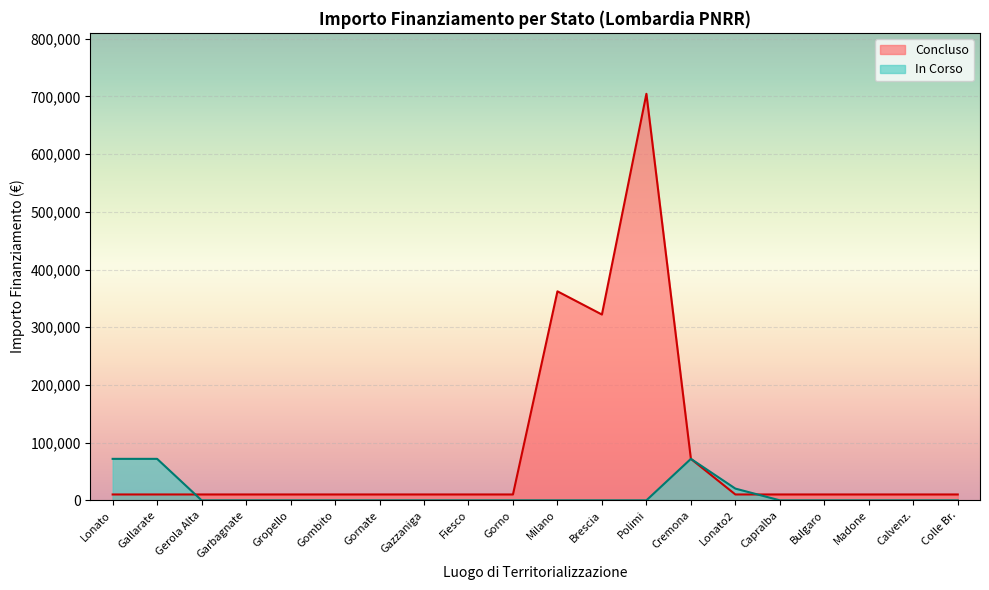

Is it true that Concluso equals 10172.0 at 1.3?

True